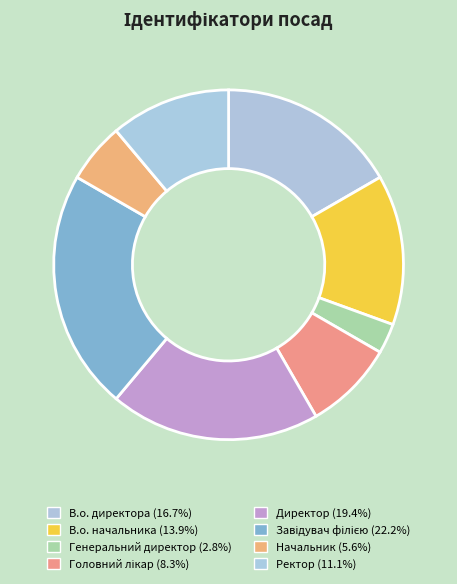

What percentage is the В.о. начальника slice, to the nearest percent?

14%